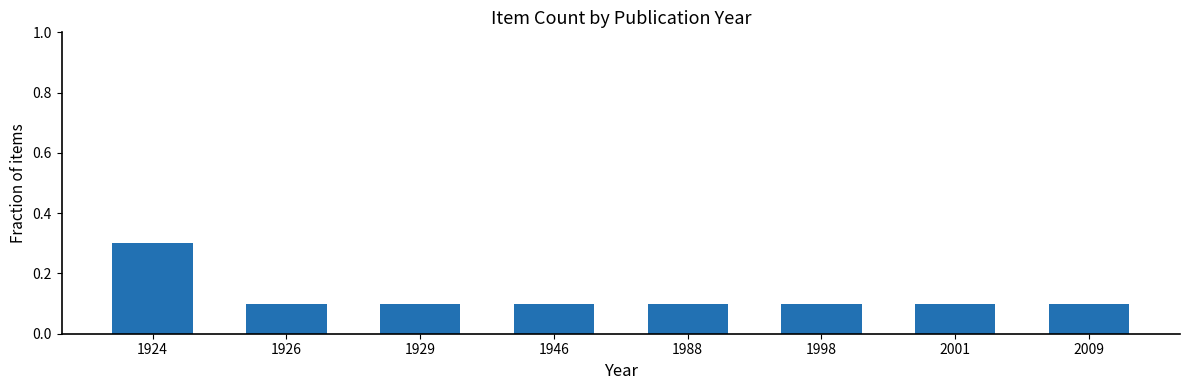

What is the value of the 2nd bar from the left?

0.1